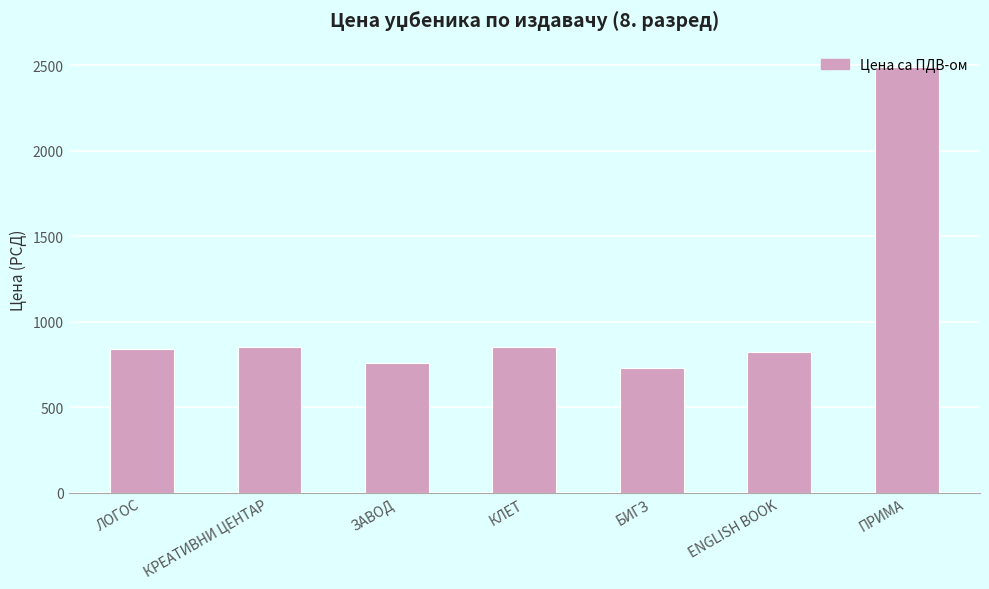

What position from the left is ПРИМА?

7